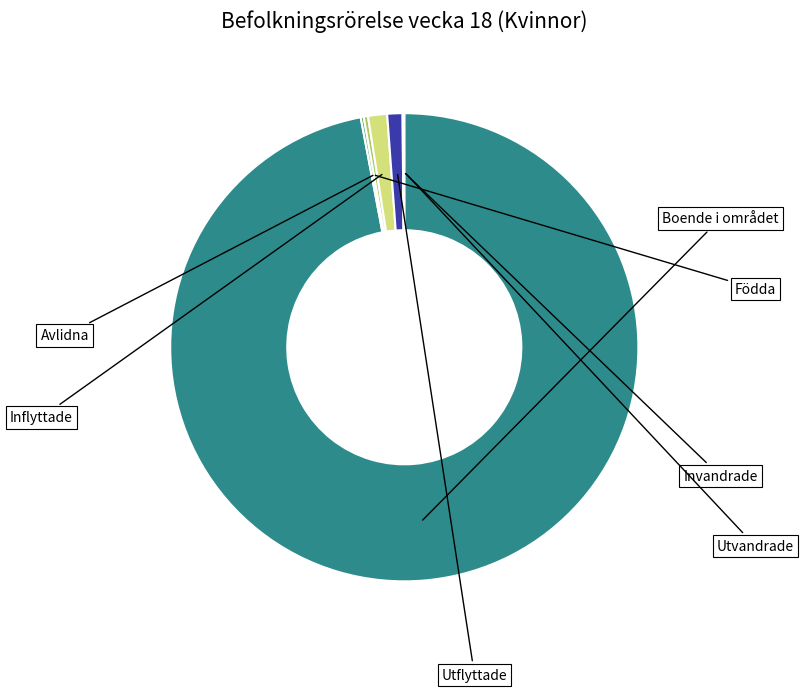

What is the largest slice in the pie chart?

Boende i området